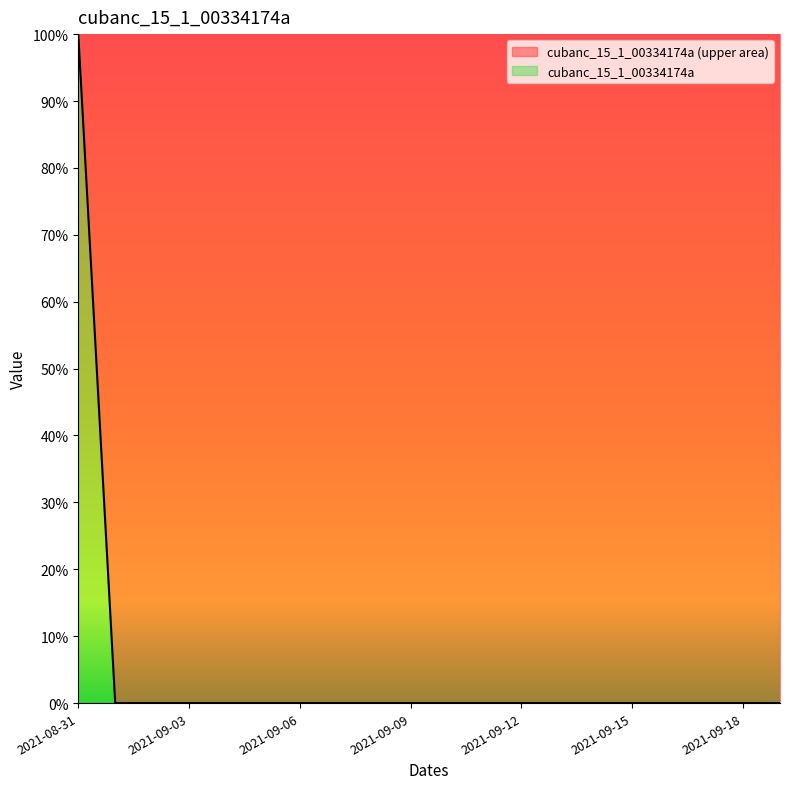

Reading left to right, extract all data points from this chart.

1	0	0	0	0	0	0	0	0	0	0	0	0	0	0	0	0	0	0	0